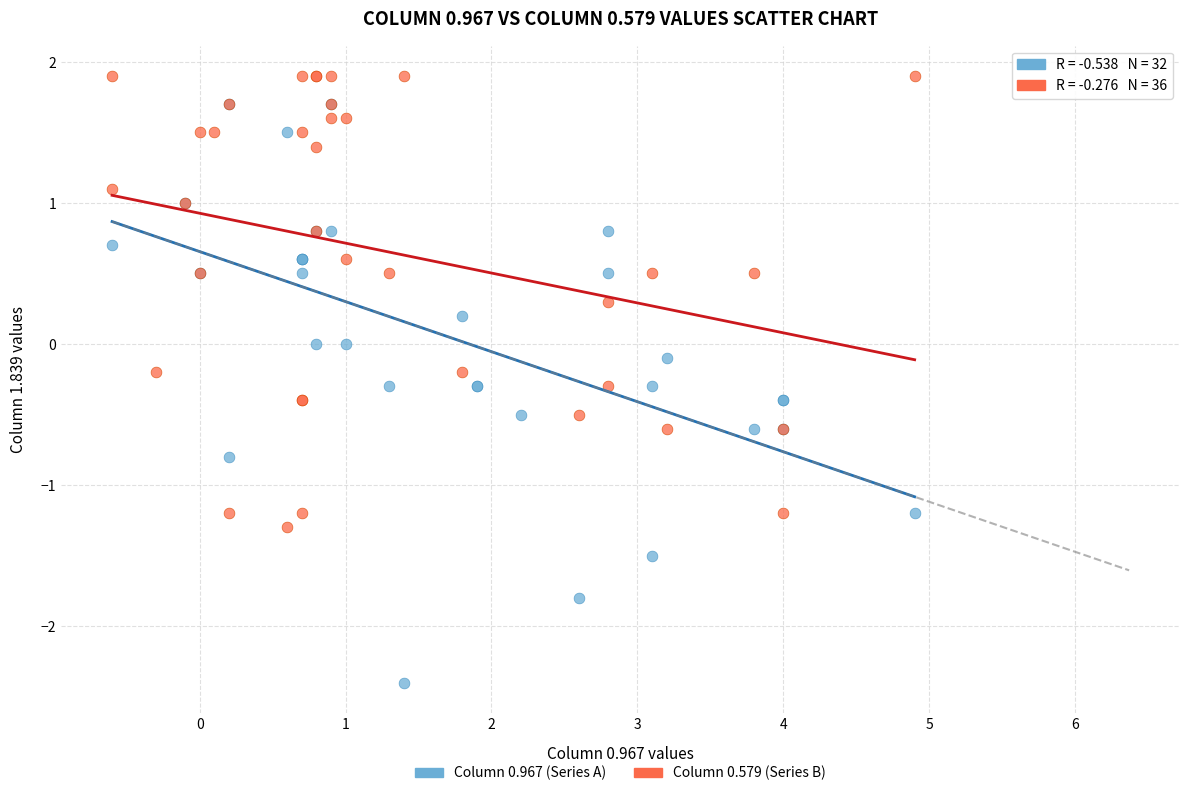

Which series reaches the maximum Y coordinate?

Column 0.579 (Series B)